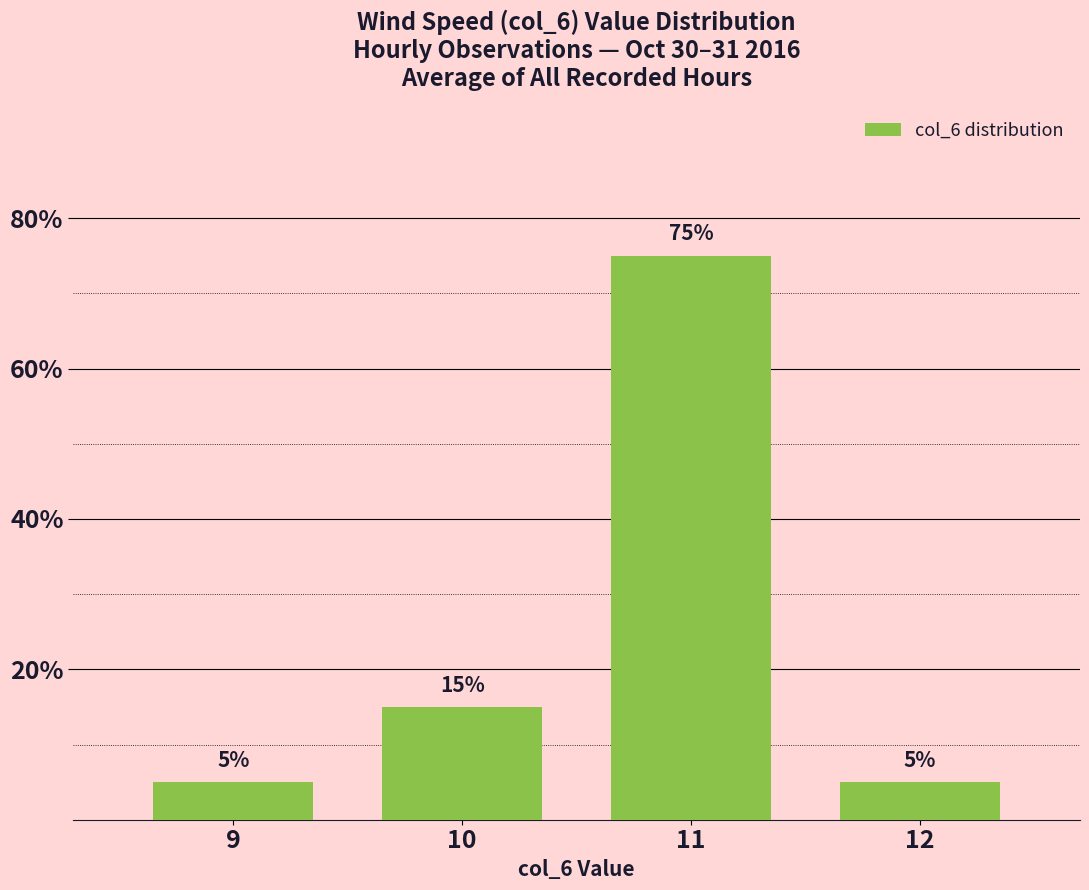

Reading left to right, list all the values displayed in this chart.

9=5	10=15	11=75	12=5